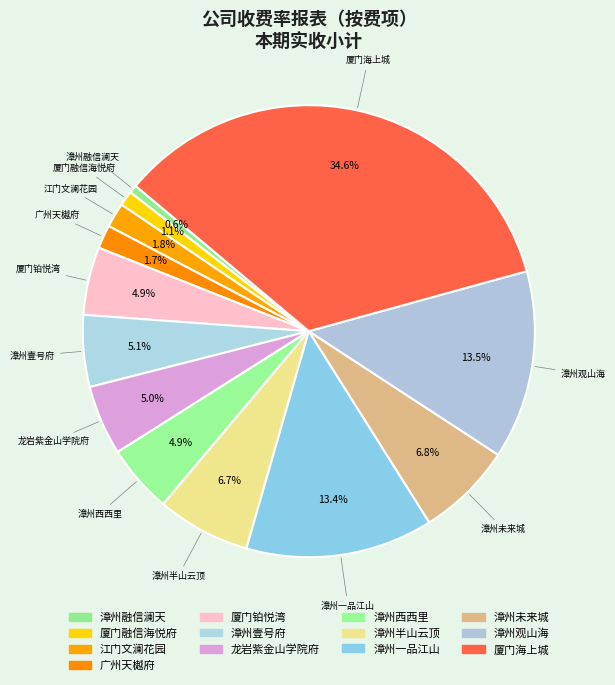

Is the sum of 厦门海上城 and 漳州融信澜天 greater than half?

No